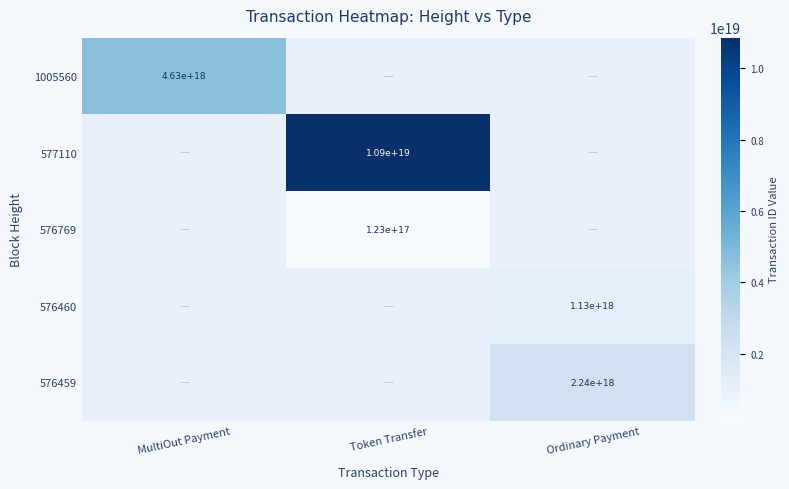

True or false: 1005560 has a value of 8127869409428340736 at MultiOut Payment.

False